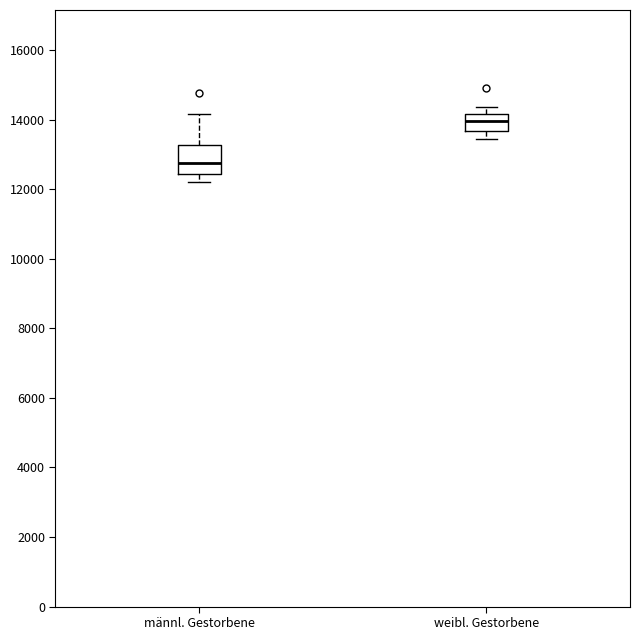

Which box is the tallest, from its lower edge to its upper edge?

männl. Gestorbene